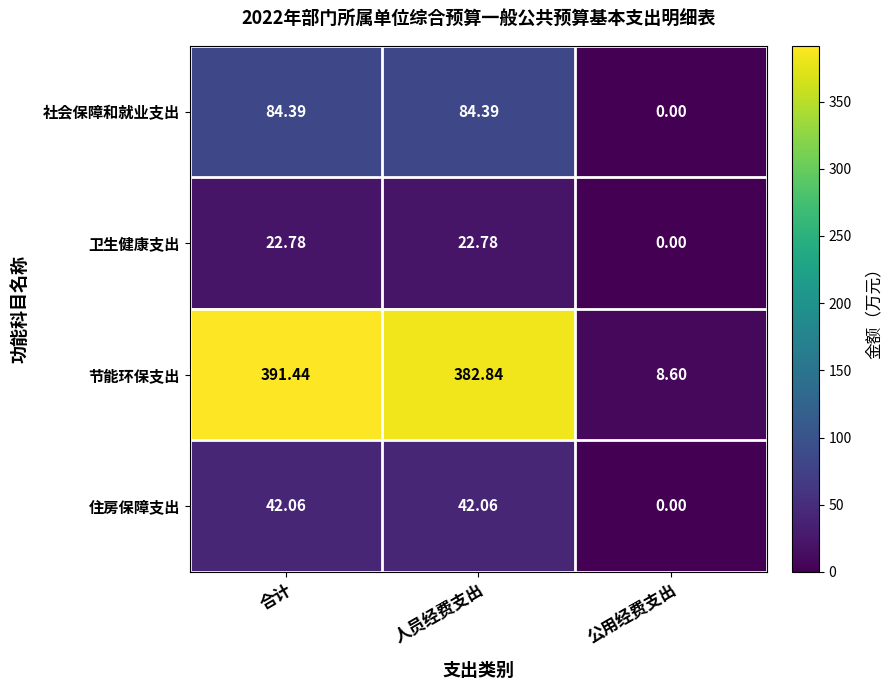

At which label does 住房保障支出 first exceed 42?

合计